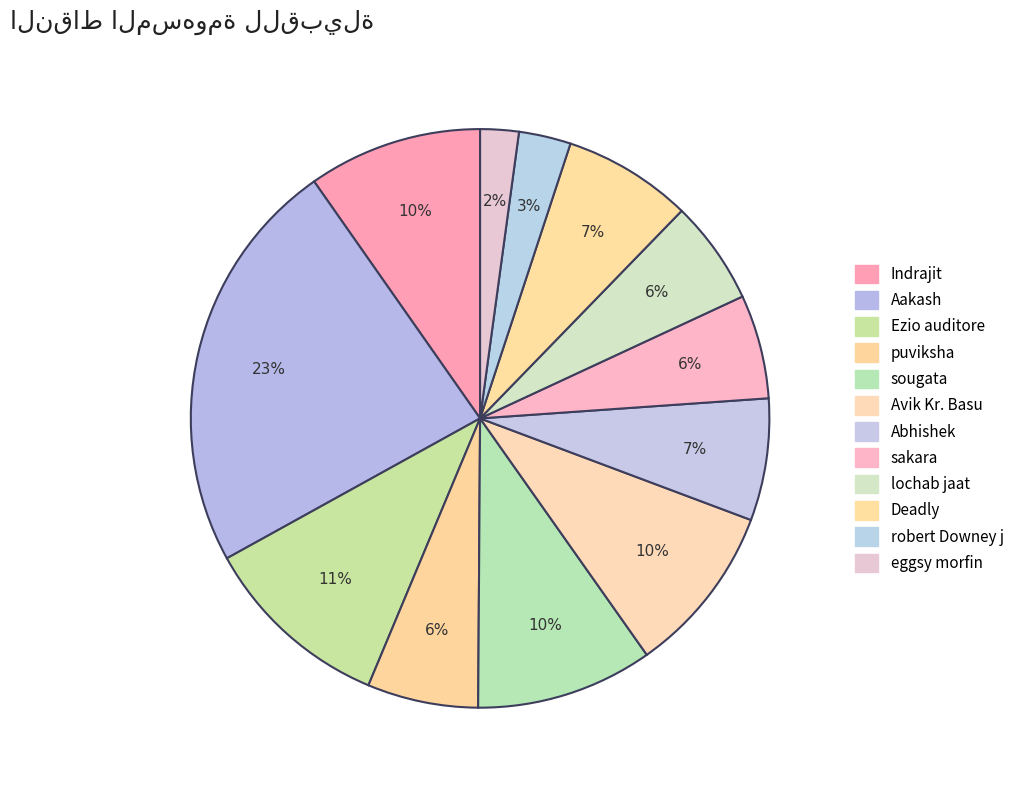

What percentage is the Deadly slice, to the nearest percent?

7%